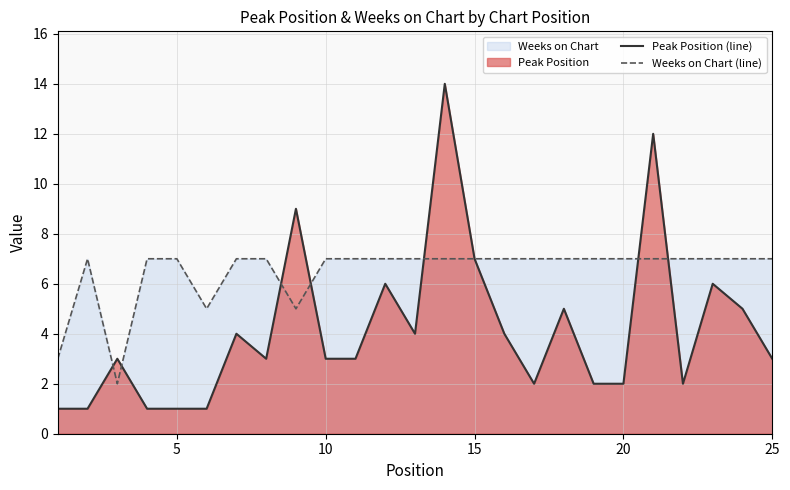

Count the Weeks on Chart (line) values in the range 7 to 8.

21